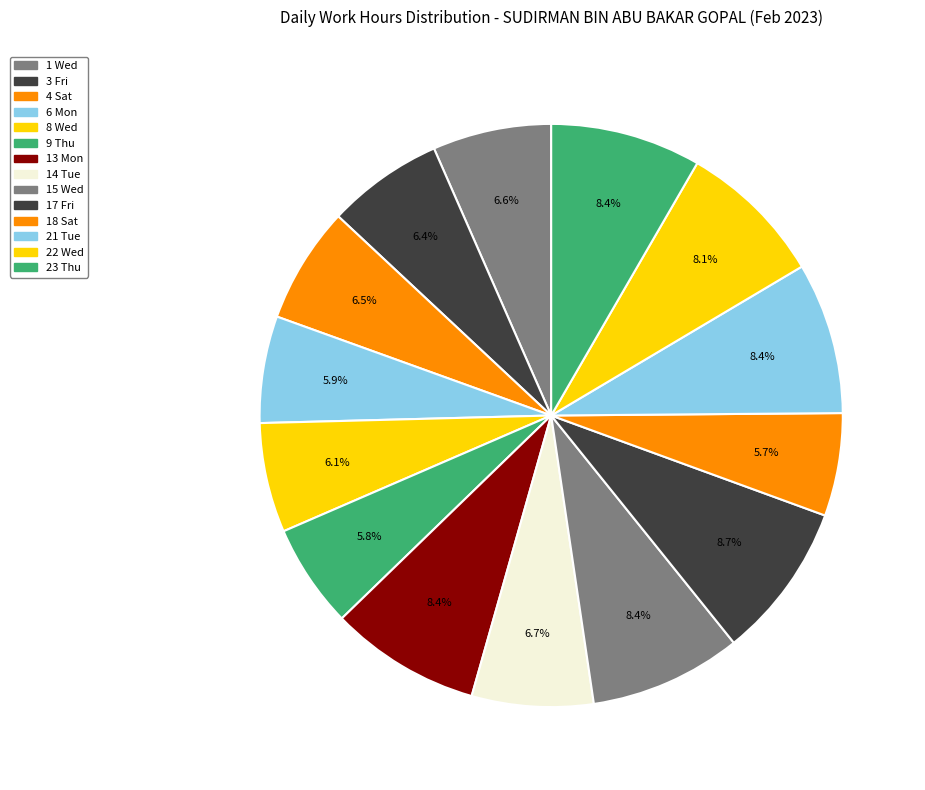

Is it true that 6 Mon is 6% of the pie?

True